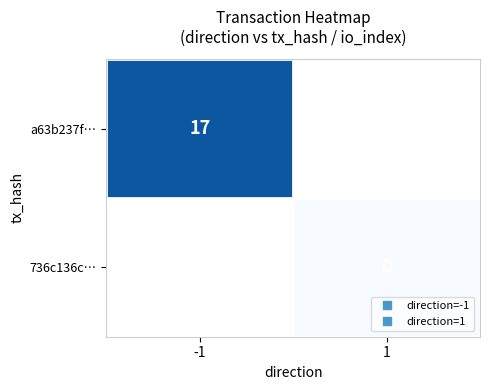

Rank the series by their average value, from highest to lowest.

a63b237f…, 736c136c…